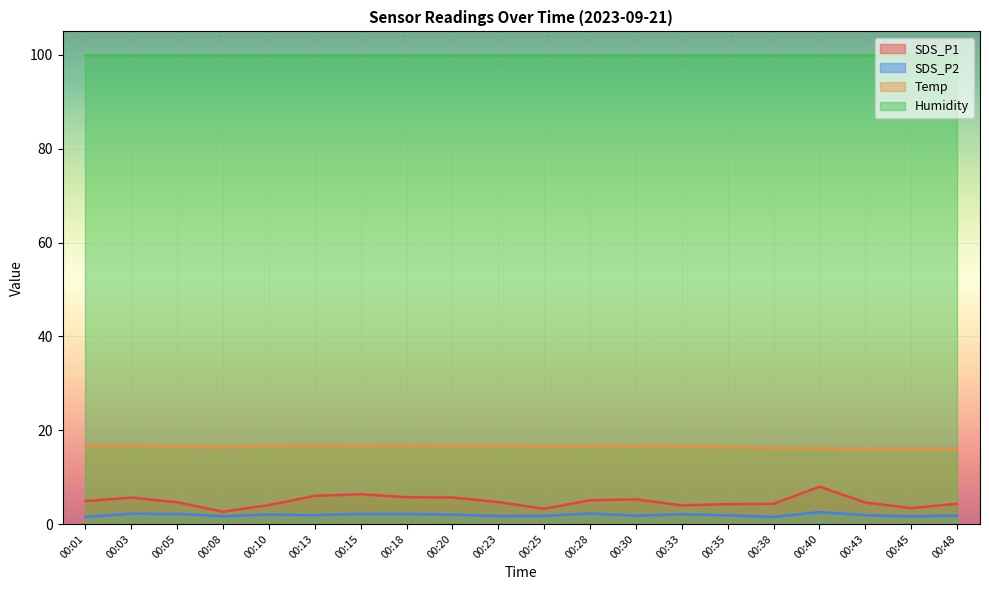

At which category does SDS_P2 reach its first local peak?

00:03